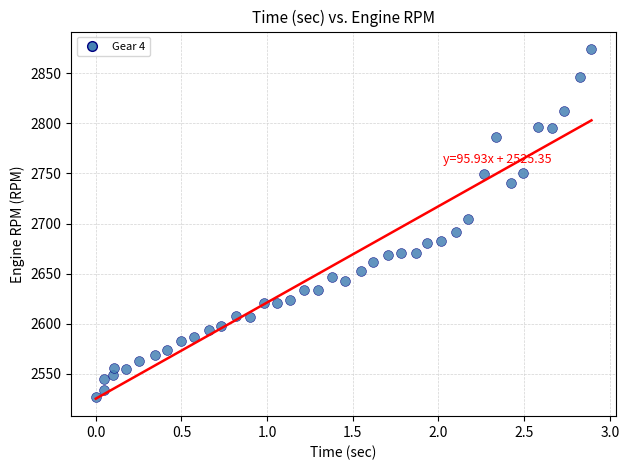

What is the range of Y values (max minus min)?

347